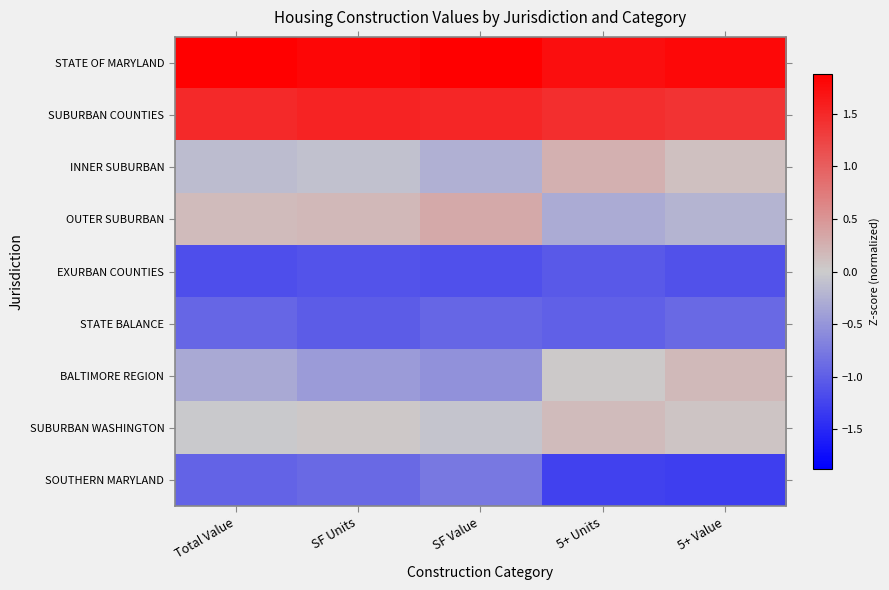

Which series has the widest spread of values?

BALTIMORE REGION